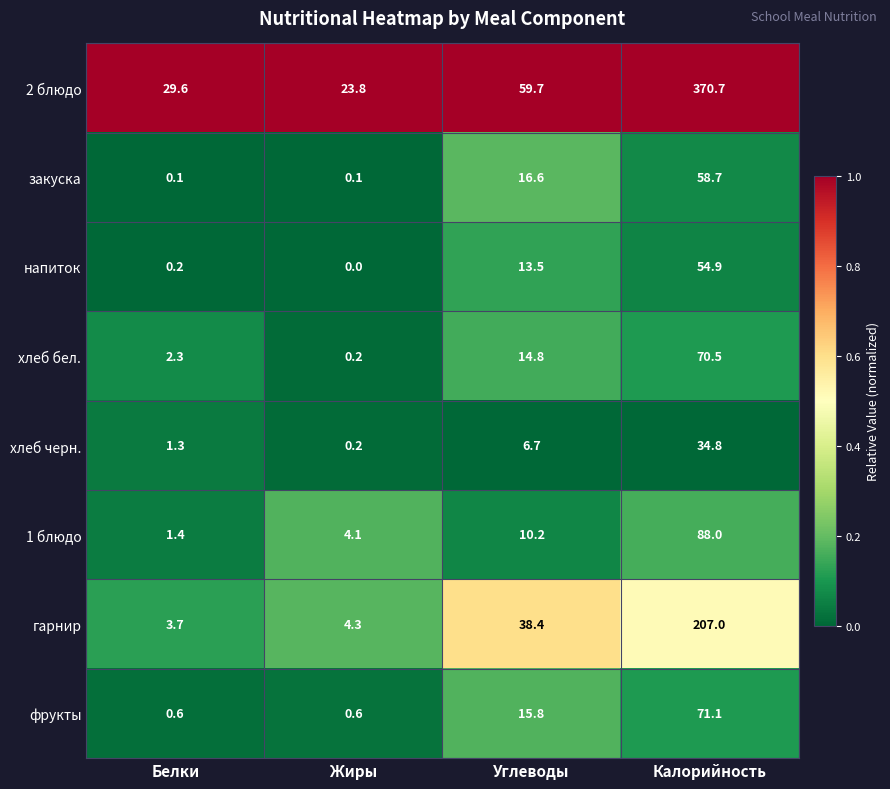

Rank the series by their maximum value, from highest to lowest.

2 блюдо, гарнир, 1 блюдо, фрукты, хлеб бел., закуска, напиток, хлеб черн.